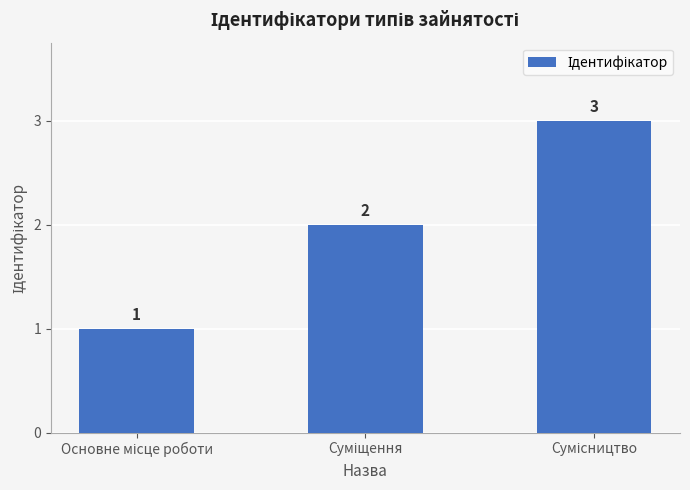

Count the values in the range 1 to 3.

3